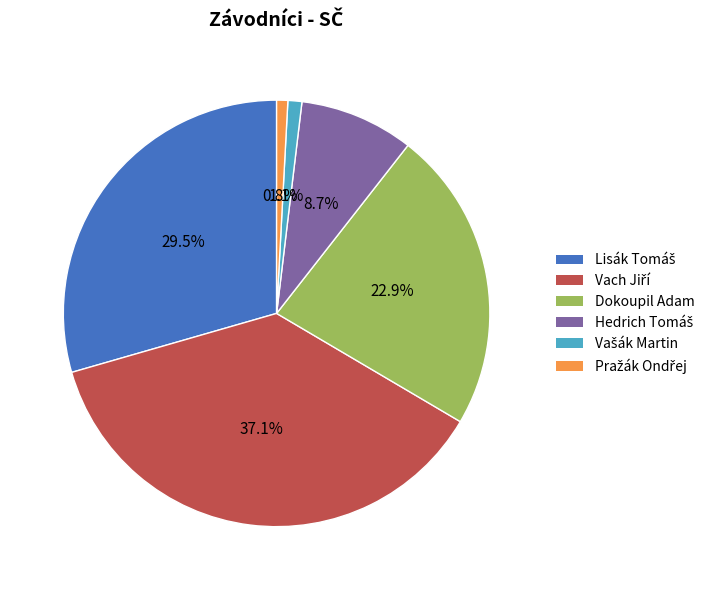

Is there a majority slice in this chart?

No